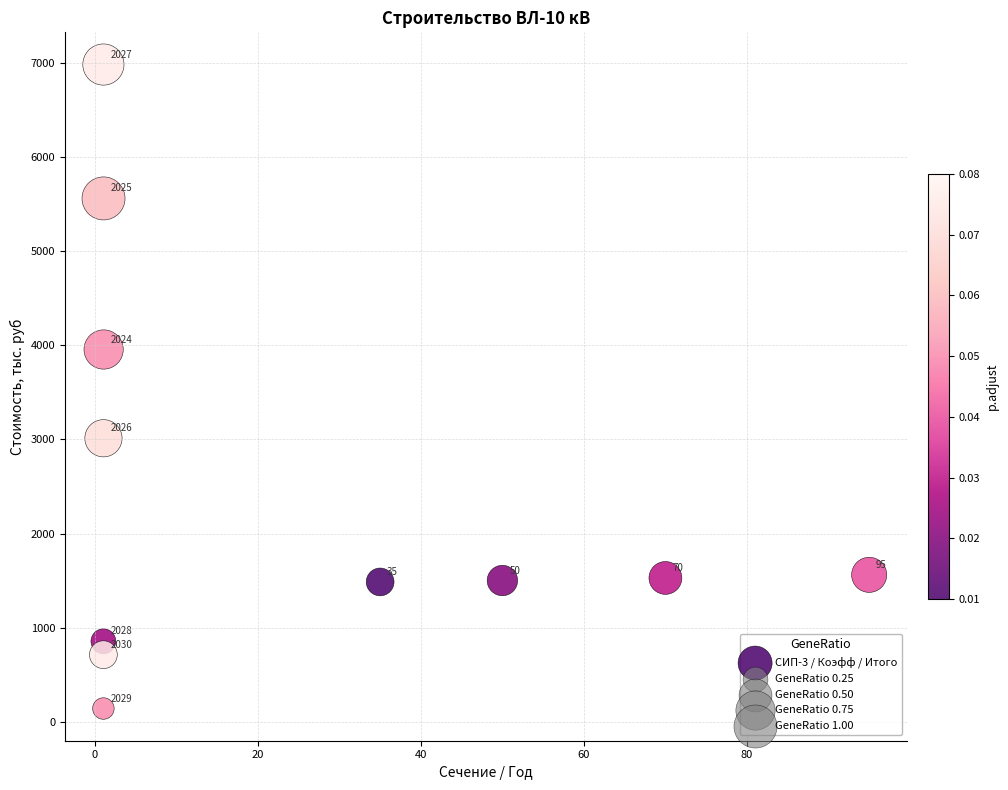

What is the average X value?

23.4